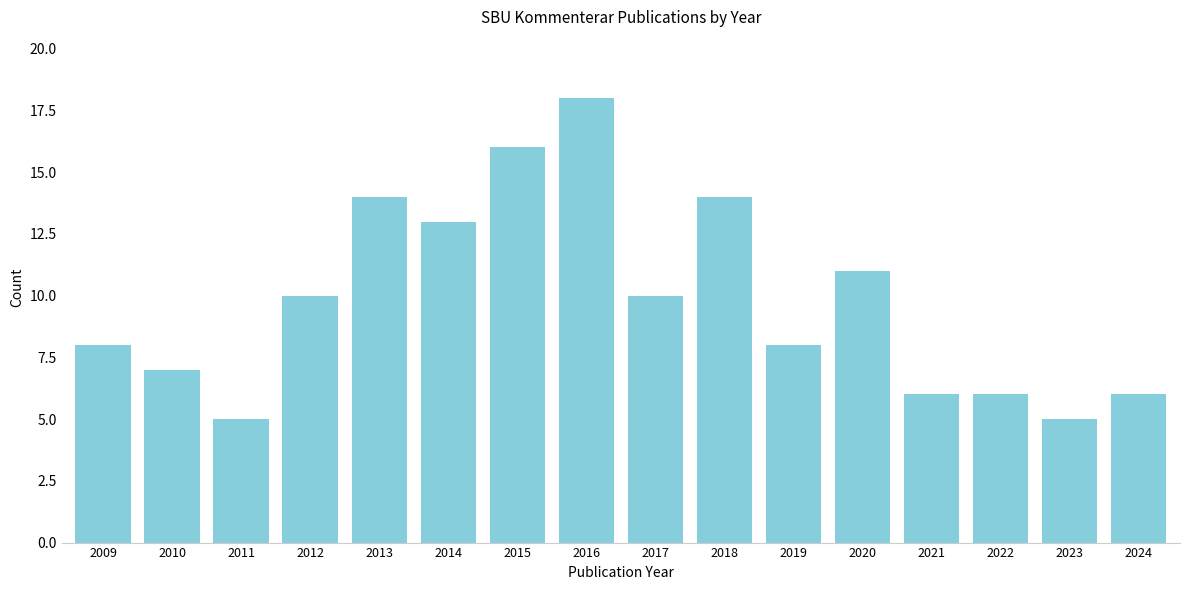

Reading left to right, transcribe all the data shown in this chart.

8	7	5	10	14	13	16	18	10	14	8	11	6	6	5	6